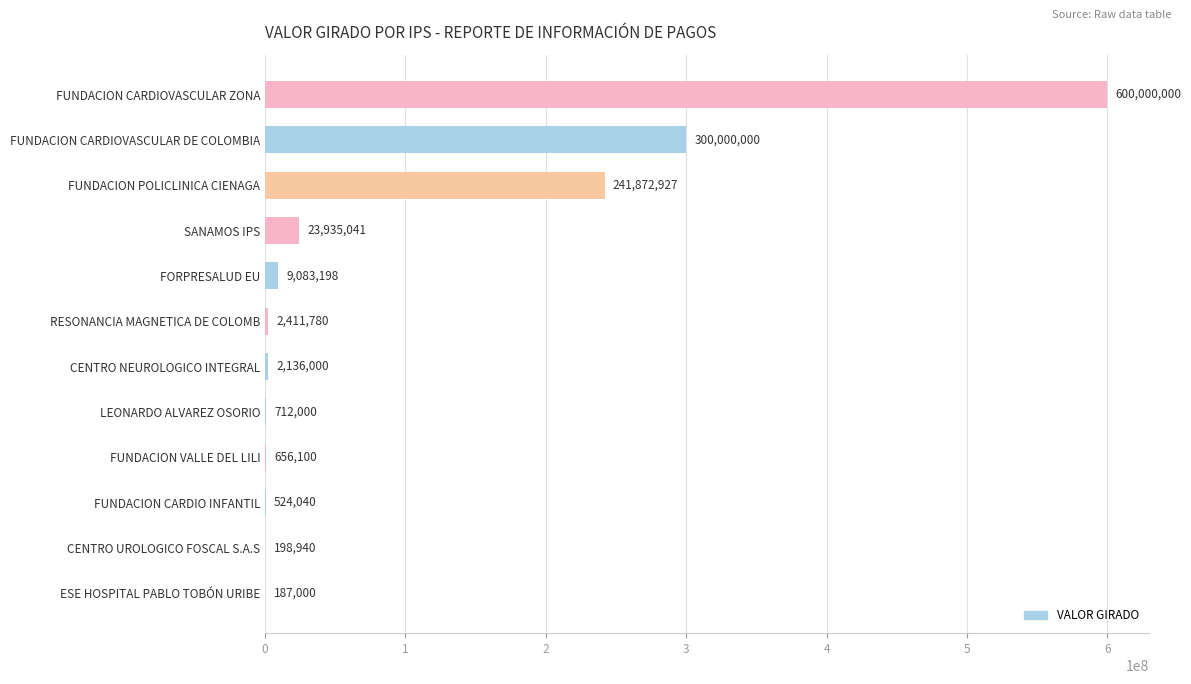

What is the ratio of the value at RESONANCIA MAGNETICA DE COLOMB to the value at LEONARDO ALVAREZ OSORIO?

3.4